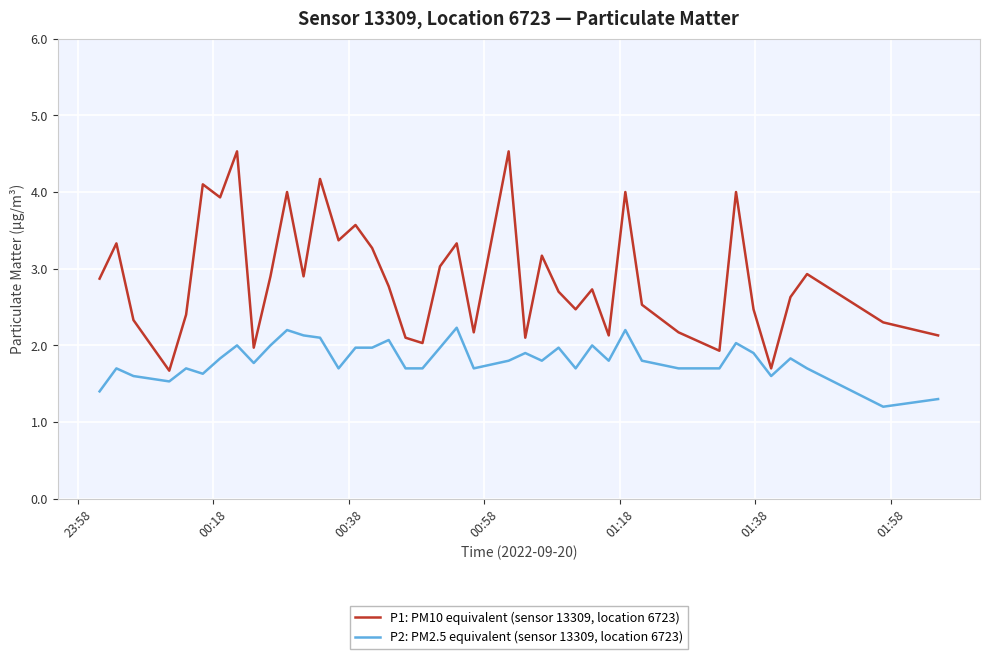

At how many categories does at least one series exceed 1?

40